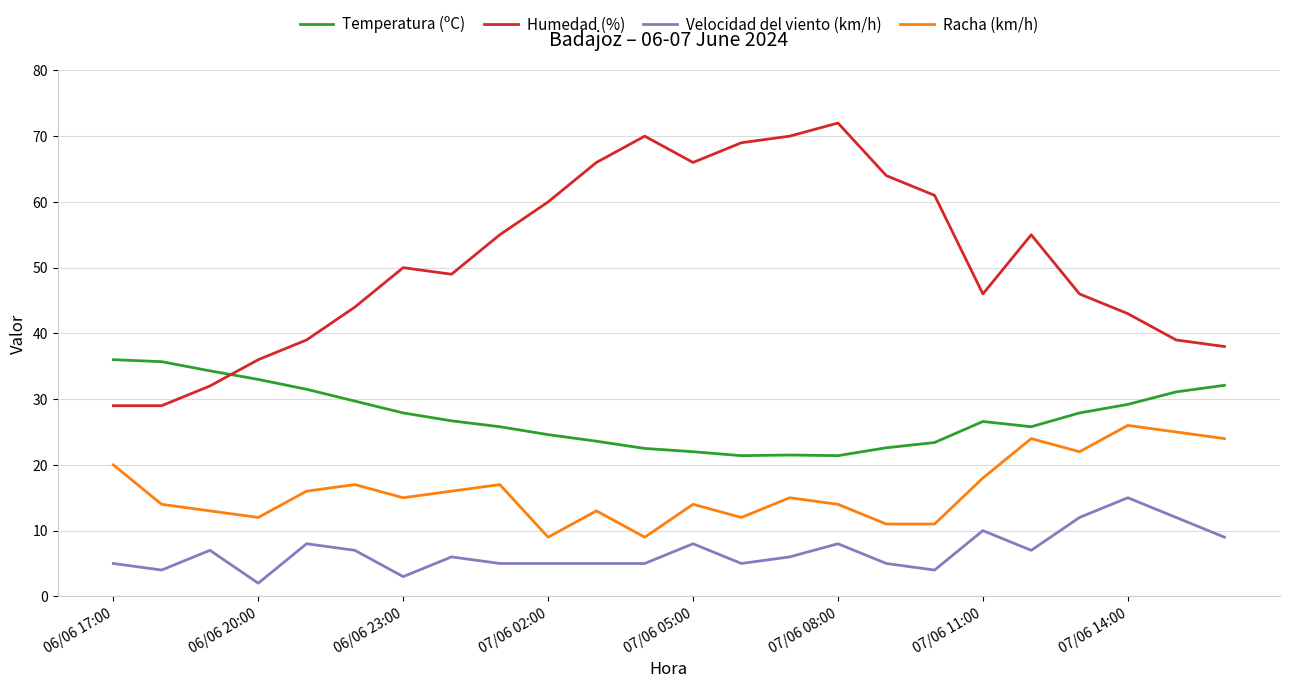

Rank the series by their maximum value, from highest to lowest.

Humedad (%), Temperatura (ºC), Racha (km/h), Velocidad del viento (km/h)